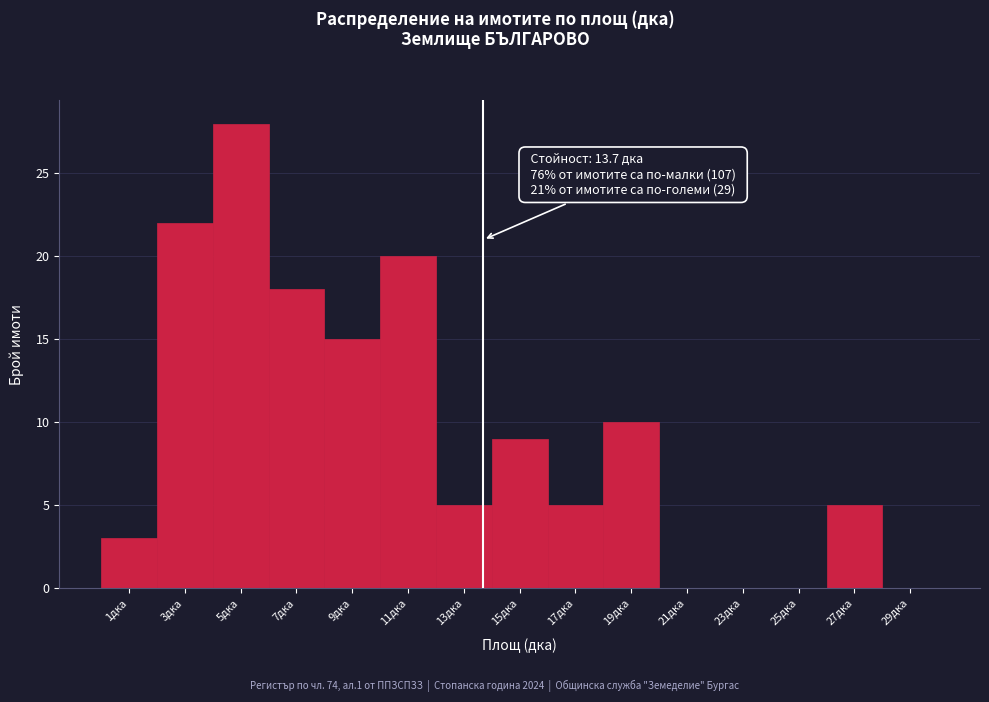

Over which range of the x-axis is the bar tallest?

4 to 6